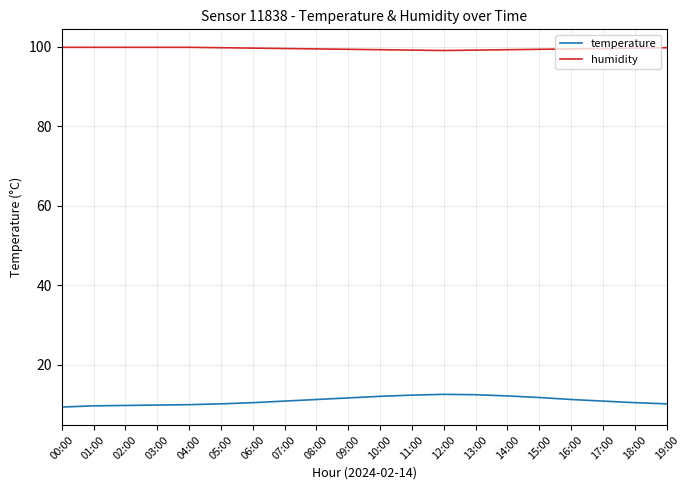

Count the number of data series in this chart.

2